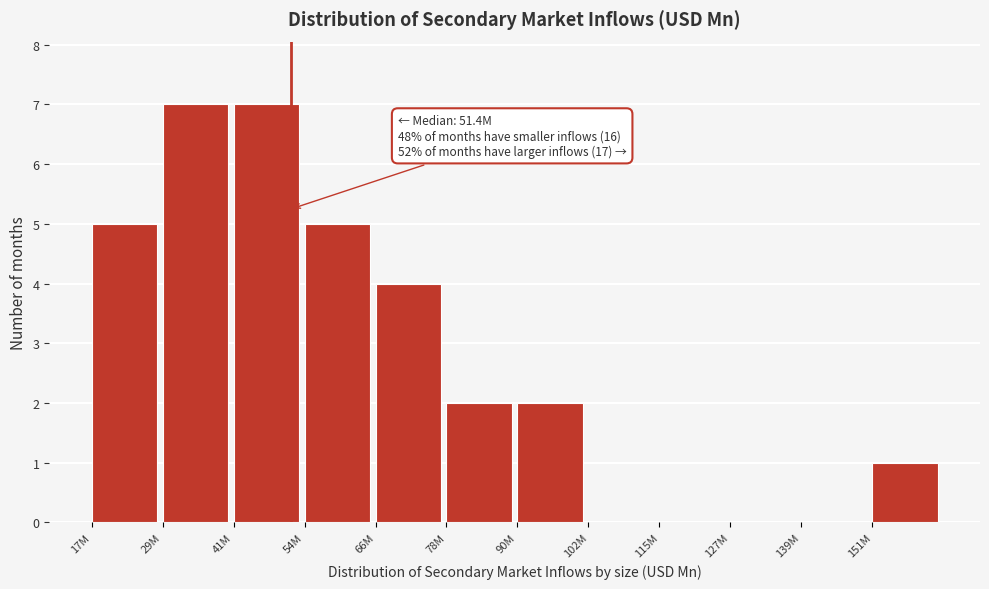

Reading right to left, transcribe all the data shown in this chart.

151M=1	139M=0	127M=0	115M=0	102M=0	90M=2	78M=2	66M=4	54M=5	41M=7	29M=7	17M=5